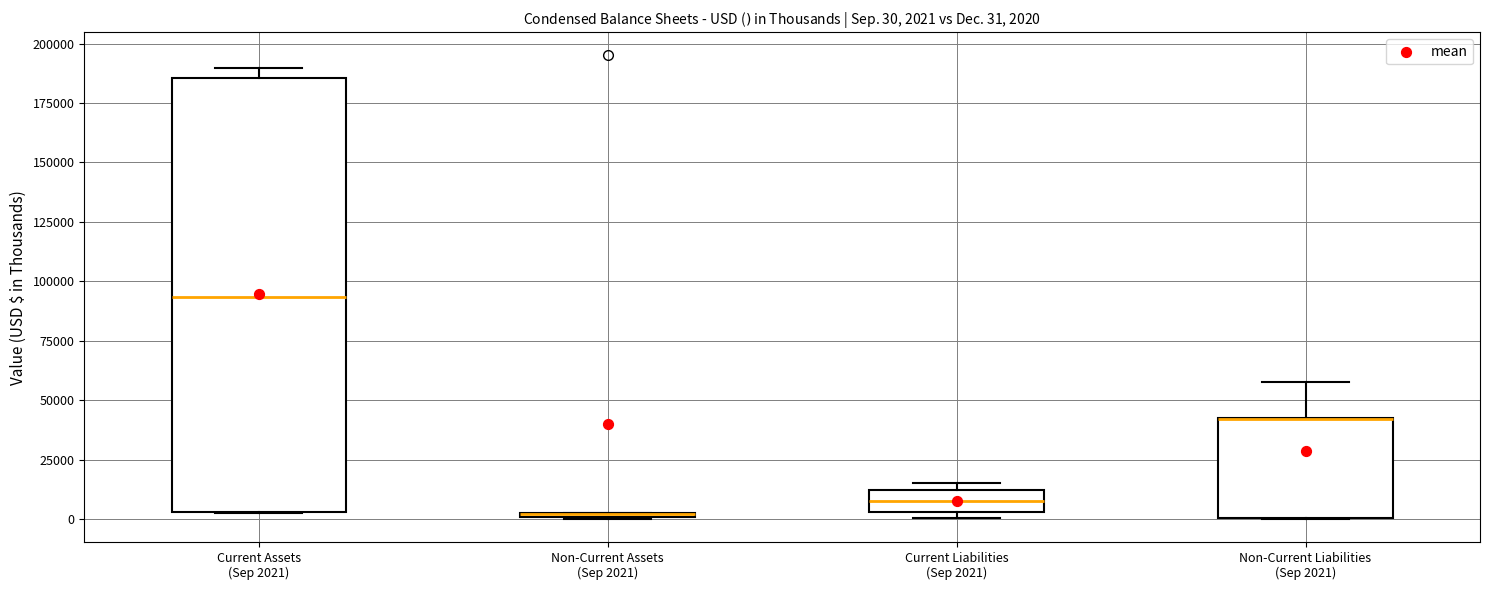

Which box is the tallest, from its lower edge to its upper edge?

Current Assets (Sep 2021)